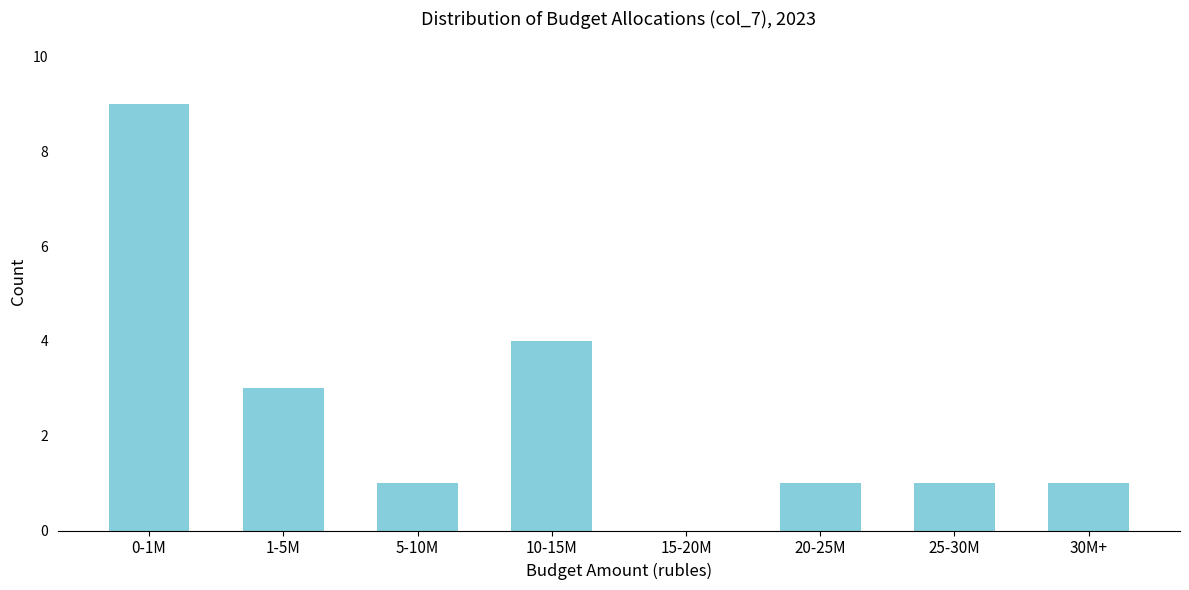

Reading left to right, extract all data points from this chart.

0-1M=9	1-5M=3	5-10M=1	10-15M=4	15-20M=0	20-25M=1	25-30M=1	30M+=1